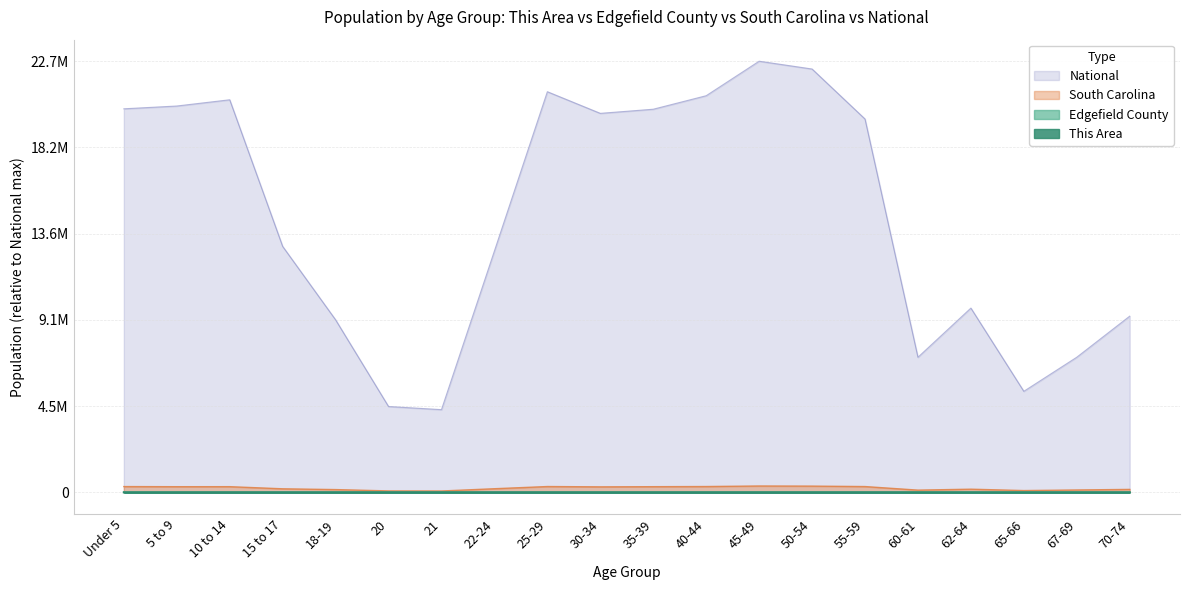

Where is the first local minimum for Edgefield County?

20